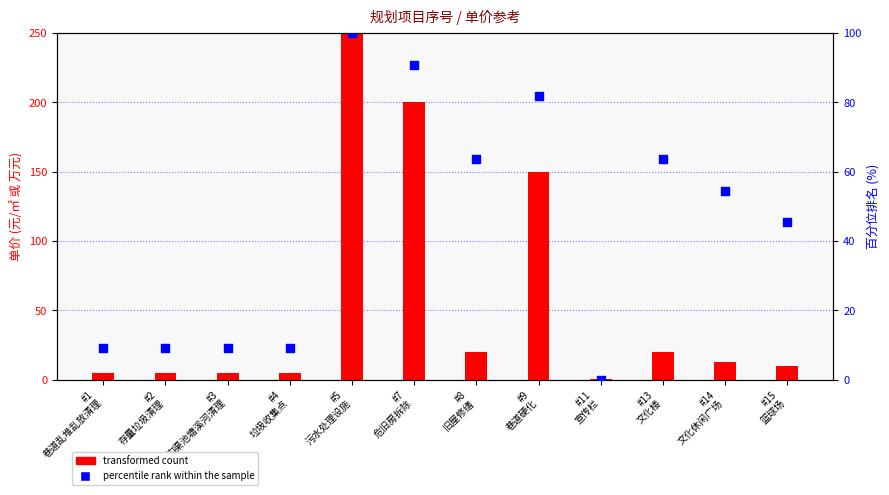

Which series reaches the minimum Y coordinate?

percentile rank within the sample